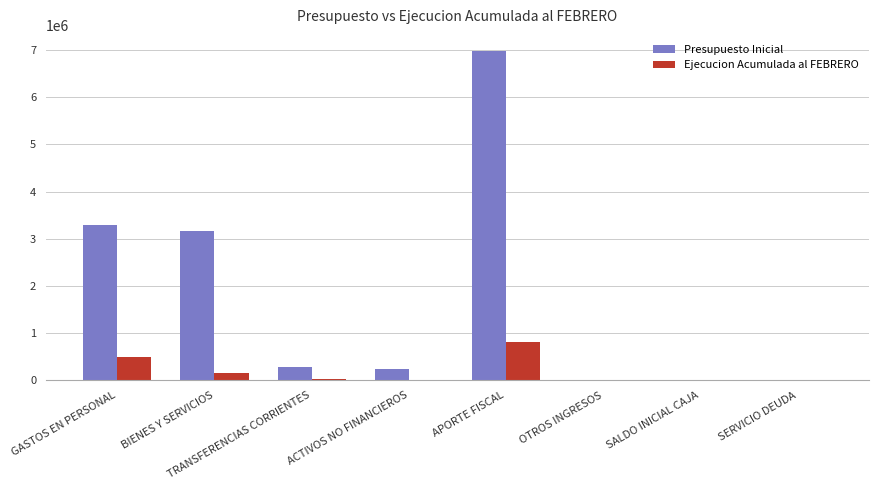

At which label is Presupuesto Inicial closest to 3484862?

GASTOS EN PERSONAL